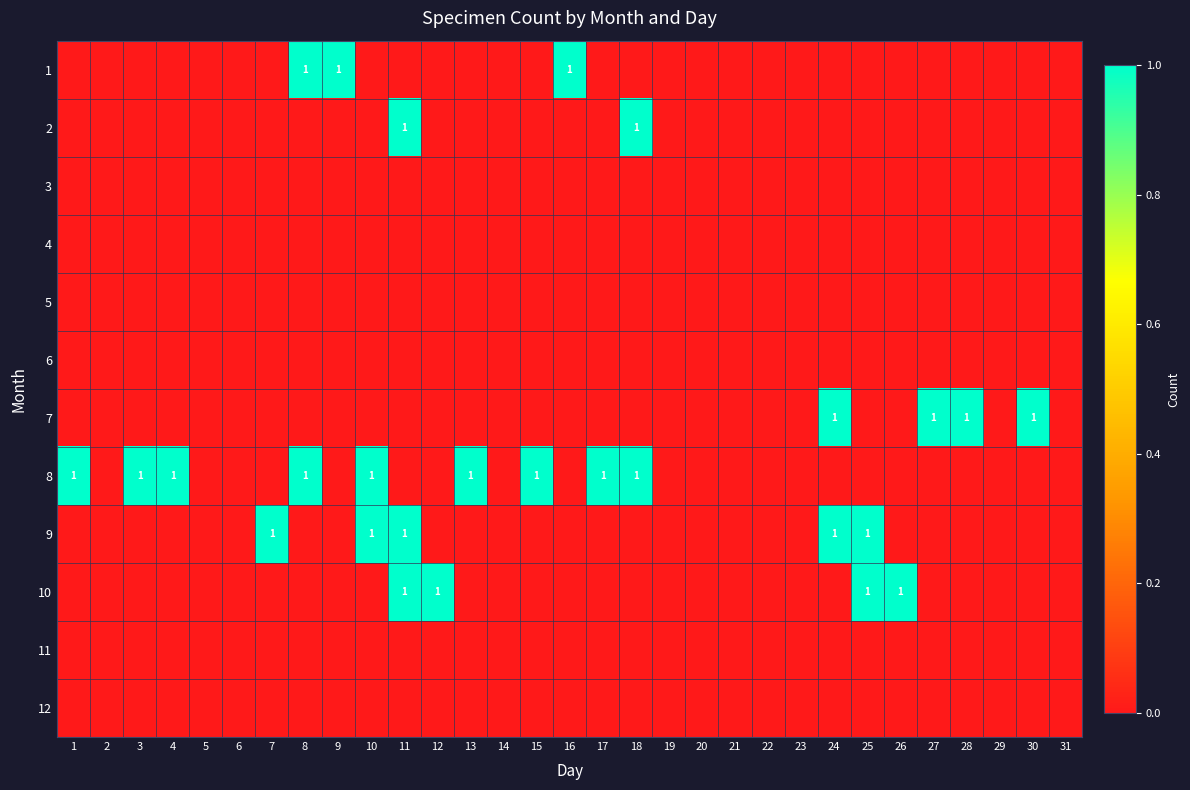

List the series in order of their peak value, lowest first.

3, 4, 5, 6, 11, 12, 1, 2, 7, 8, 9, 10